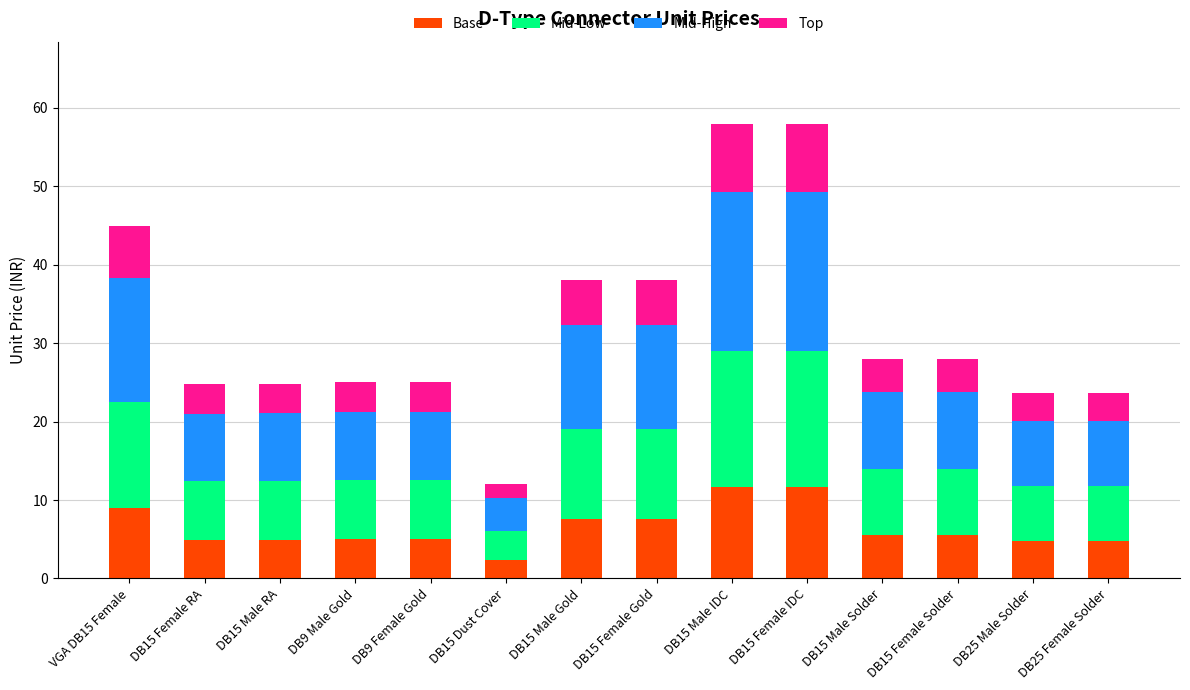

What is the highest value of the Base series?

11.6